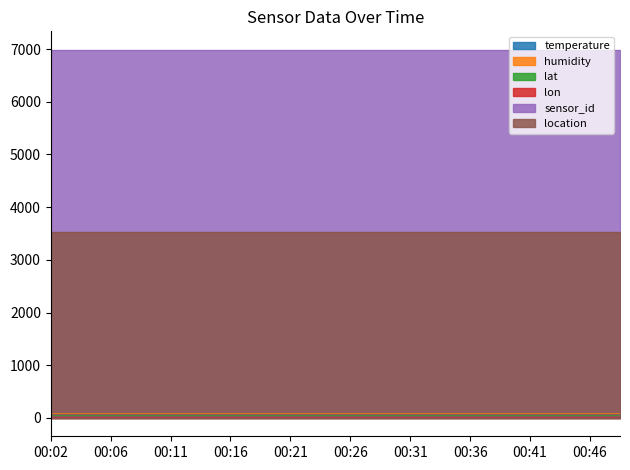

True or false: sensor_id has more than 2 interior local peaks.

False